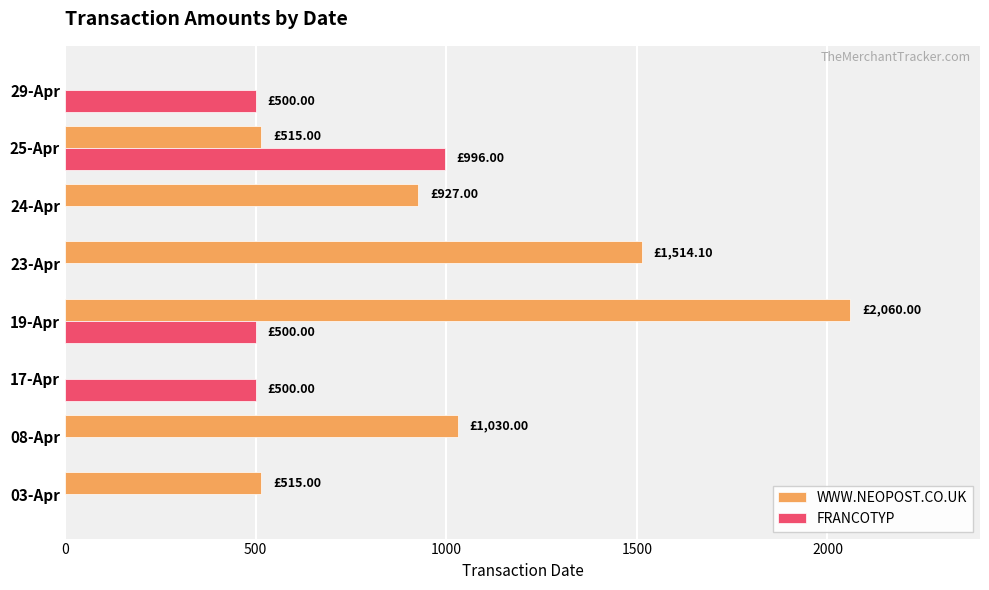

What is the sum of the FRANCOTYP values at 03-Apr and 25-Apr?

996.0